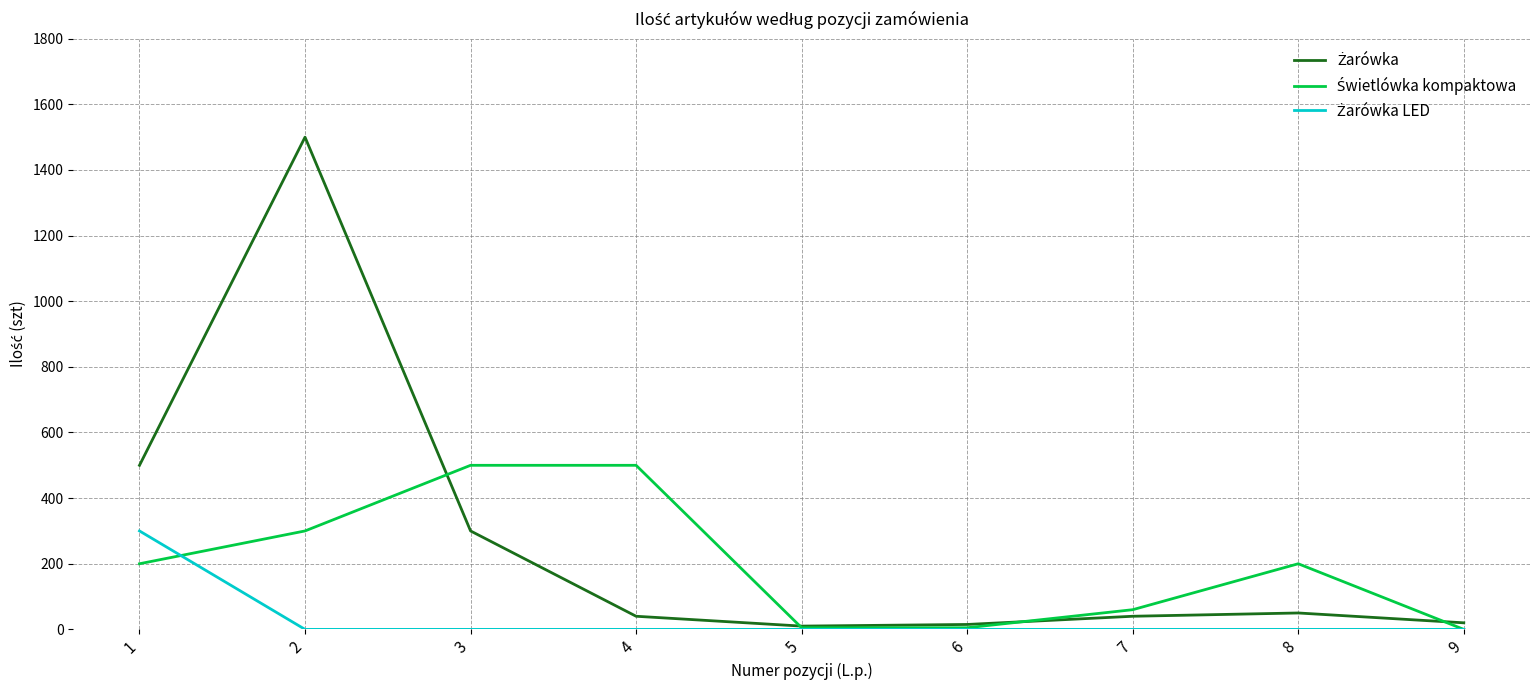

Is this an area chart (filled region under the line)?

No